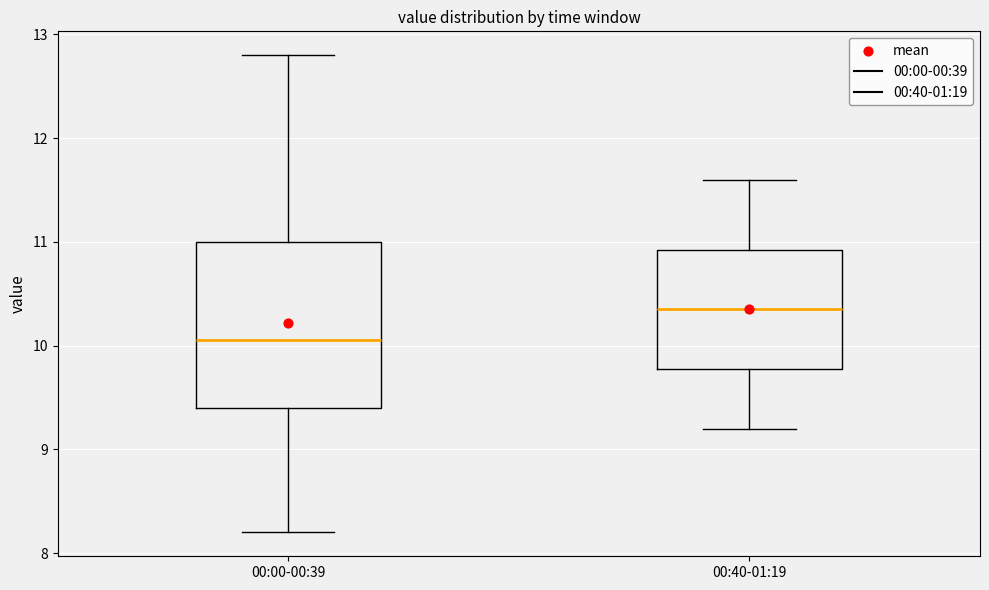

Which box is the tallest, from its lower edge to its upper edge?

00:00-00:39